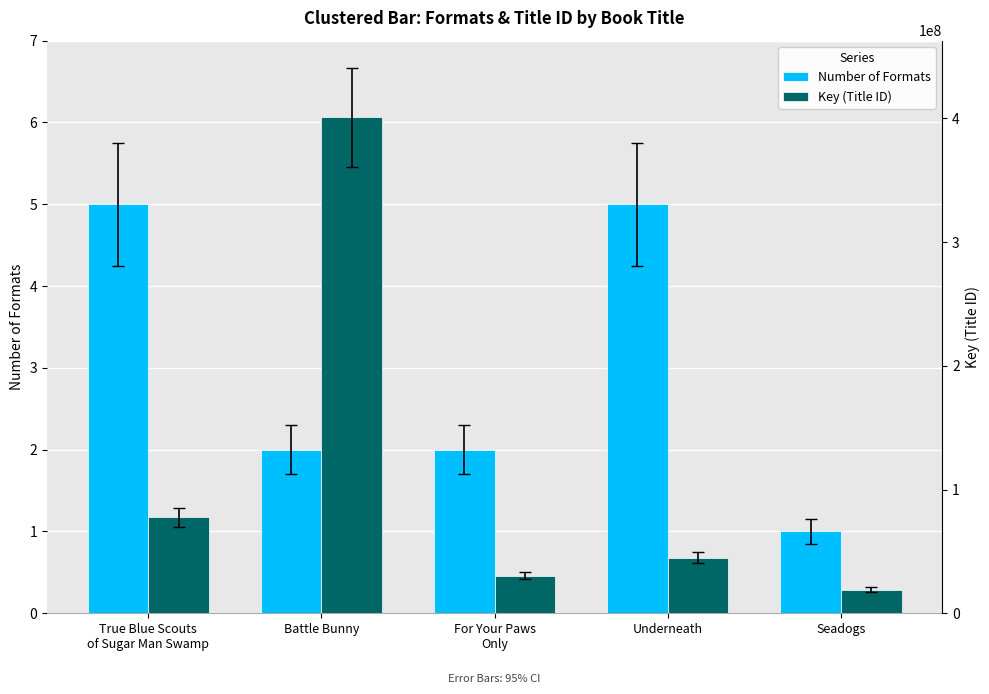

At which category is the sum across all series the highest?

Battle Bunny